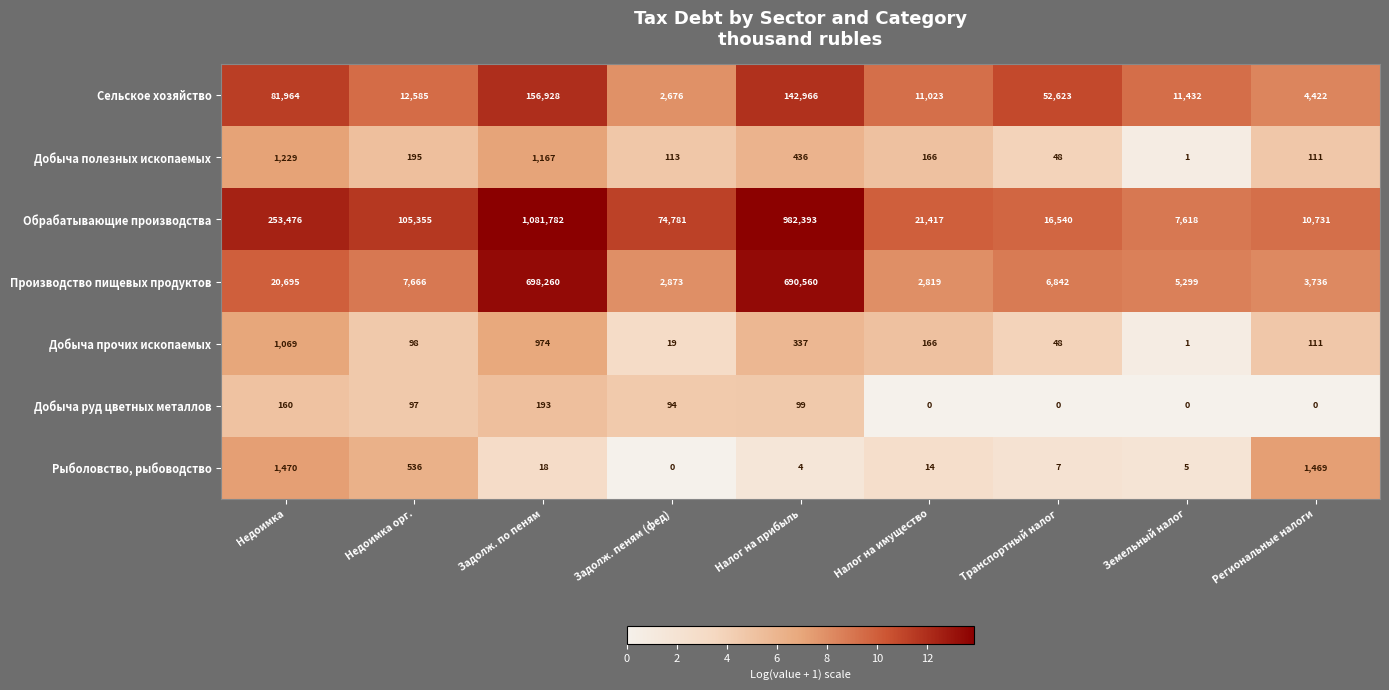

Is it true that Добыча полезных ископаемых equals 166 at Налог на имущество?

True